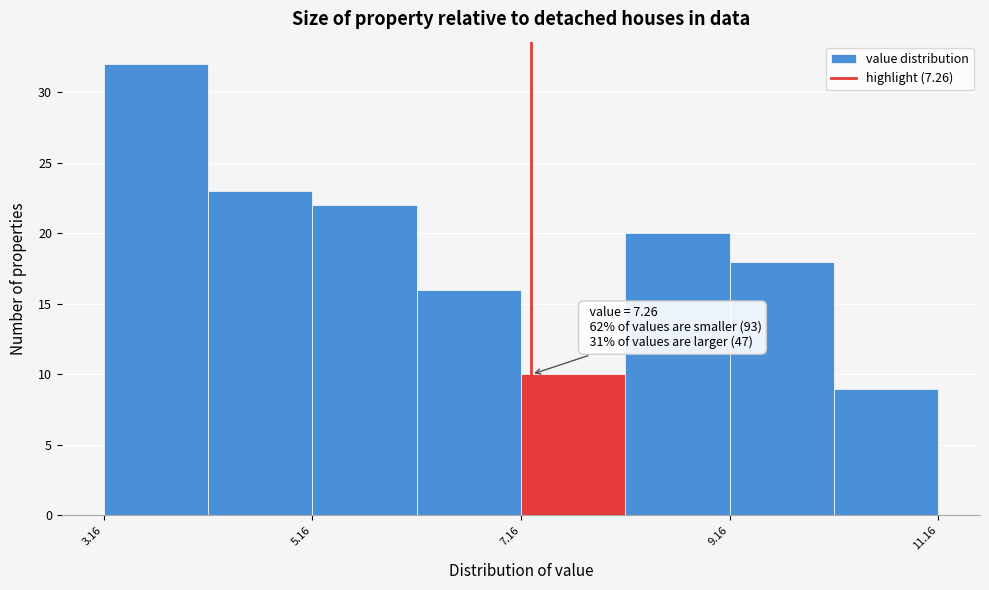

Which range on the x-axis has the tallest bar?

3.16 to 4.16